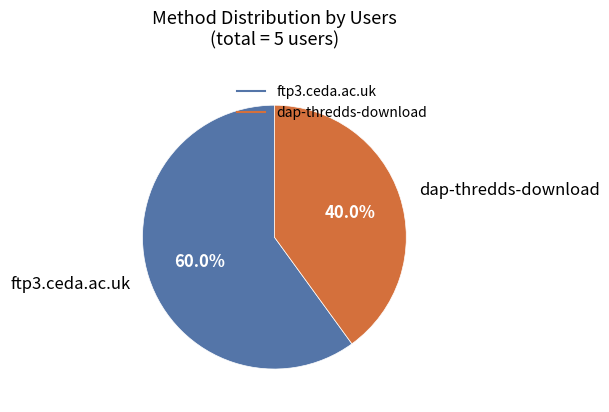

What is the largest slice in the pie chart?

ftp3.ceda.ac.uk